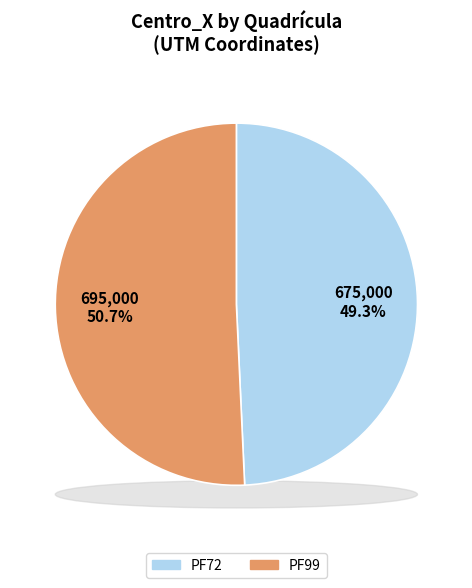

Between PF72 and PF99, which is larger?

PF99